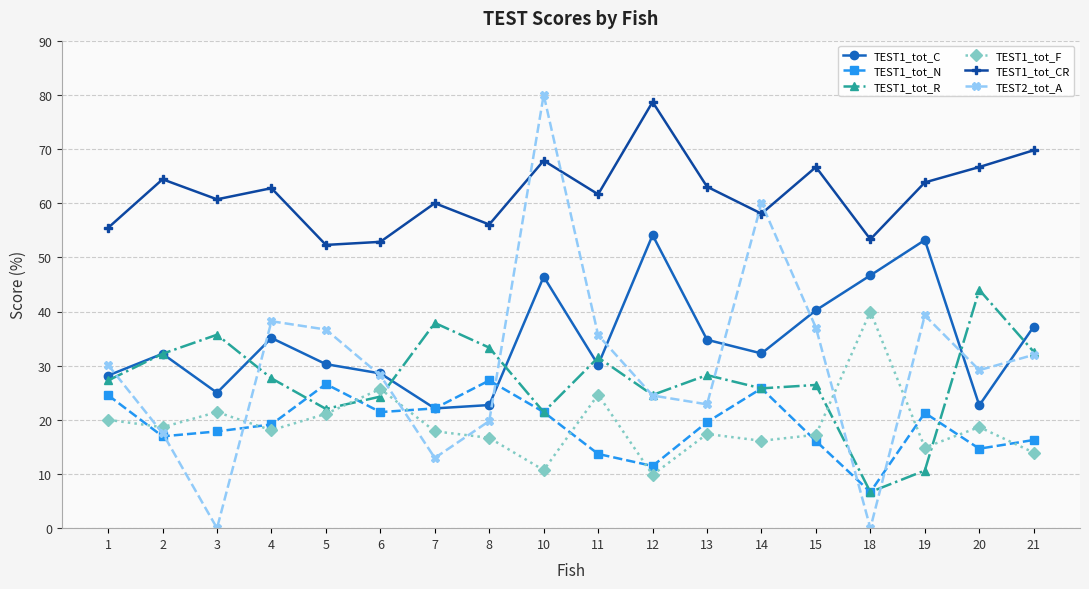

The TEST2_tot_A series shows 62.6 at 11. True or false?

False